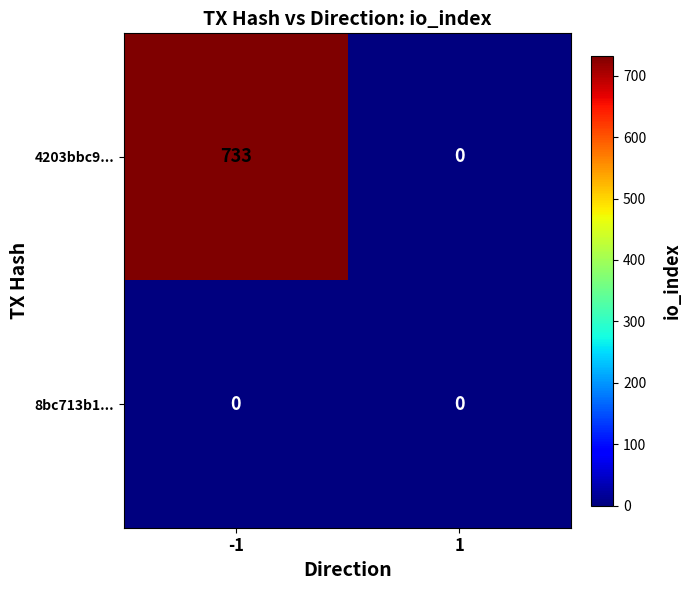

Between -1 and 1, which series saw the biggest shift?

4203bbc9...